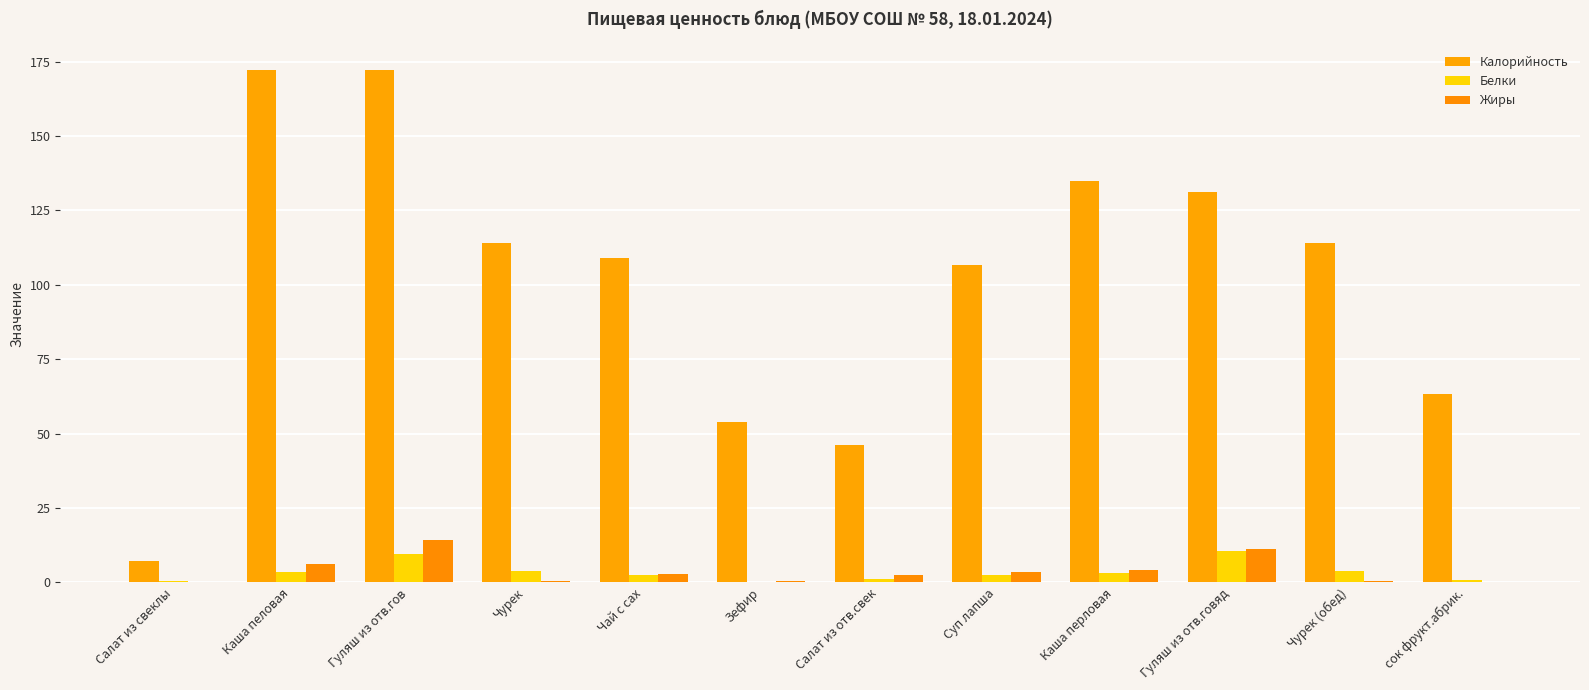

List the labels in order of Белки value, largest first.

Гуляш из отв.говяд, Гуляш из отв.гов, Чурек, Чурек (обед), Каша пеловая, Каша перловая, Чай с сах, Суп лапша, Салат из отв.свек, сок фрукт.абрик., Салат из свеклы, Зефир